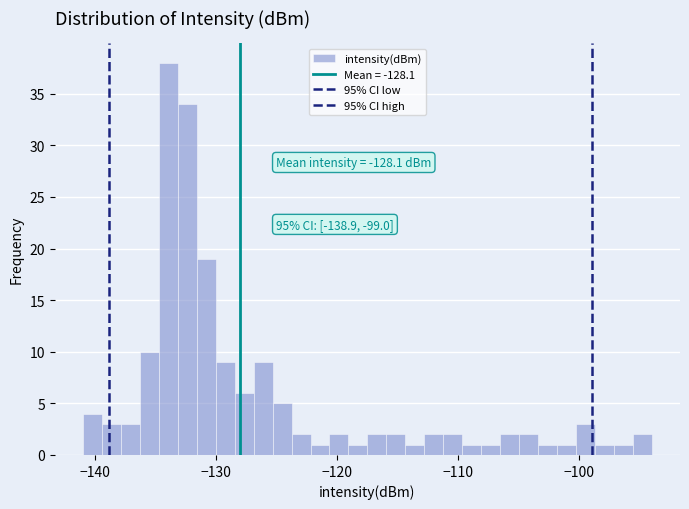

Around what value on the x-axis is the tallest bar? Give the approximate position of its centre, as read against the axis.

-134